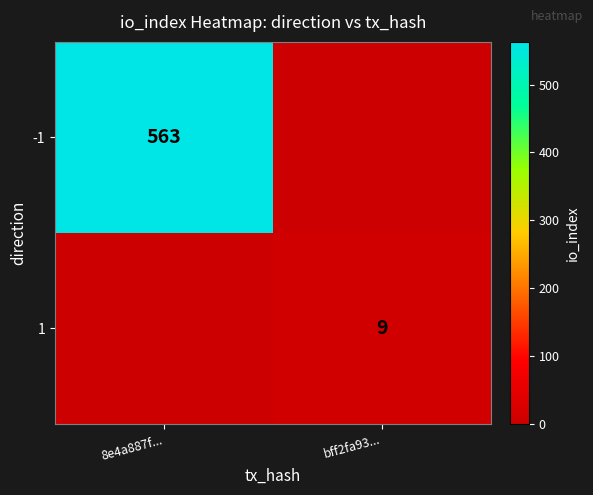

What is the difference between the highest and lowest values at bff2fa93...?

9